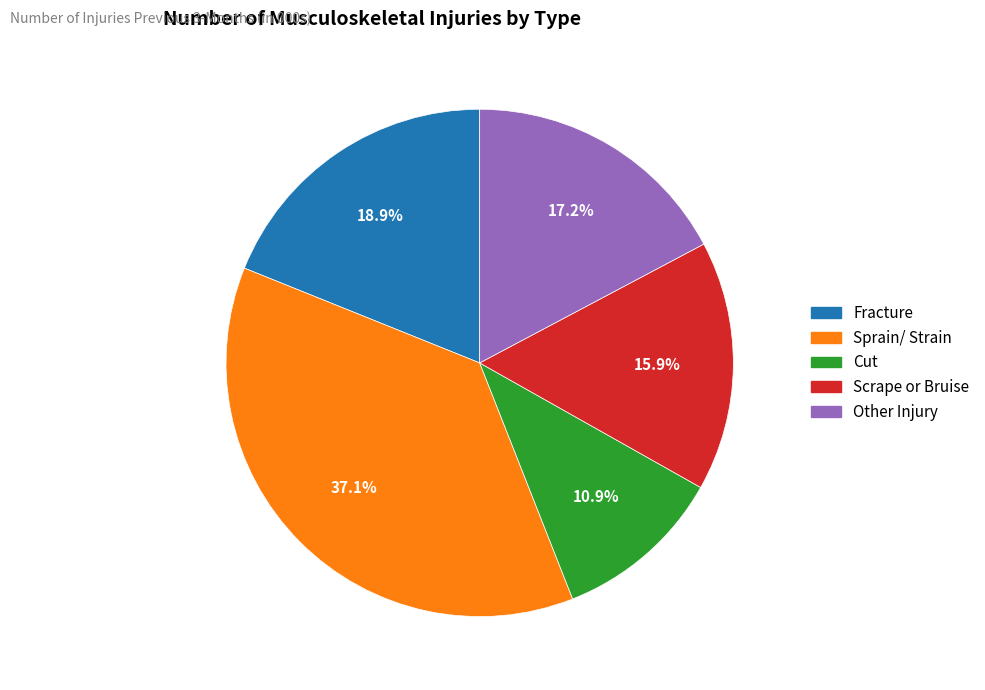

What is the largest slice in the pie chart?

Sprain/ Strain